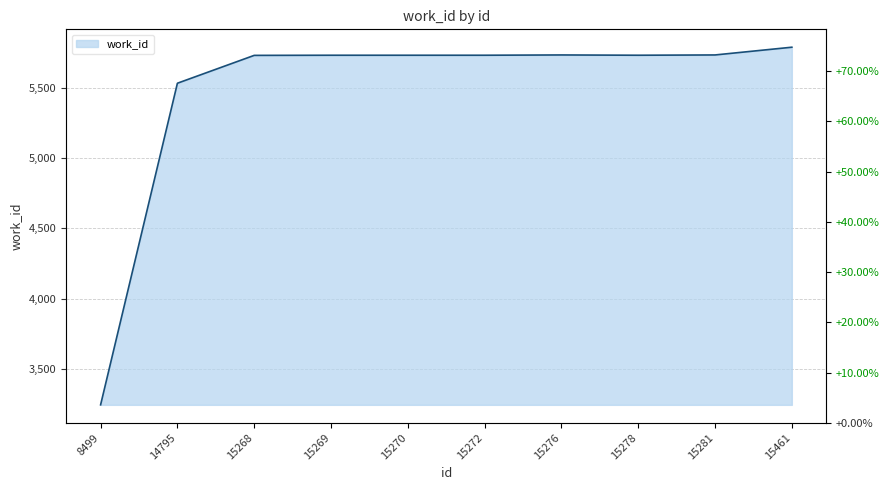

Reading right to left, what are all the values shown in this chart?

5787	5732	5730	5732	5730	5730	5730	5729	5531	3245